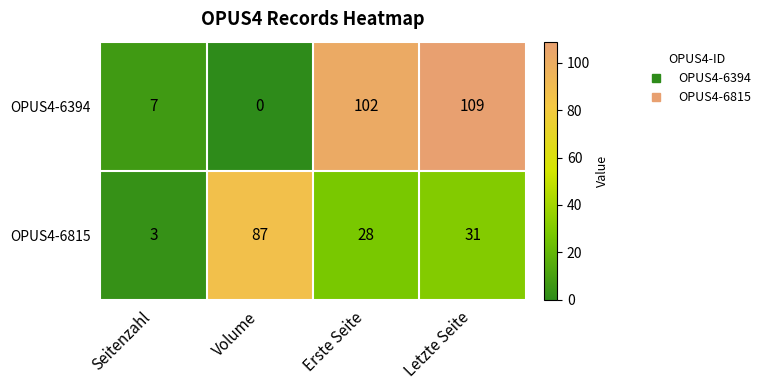

How many values in the OPUS4-6394 series are below 102?

2